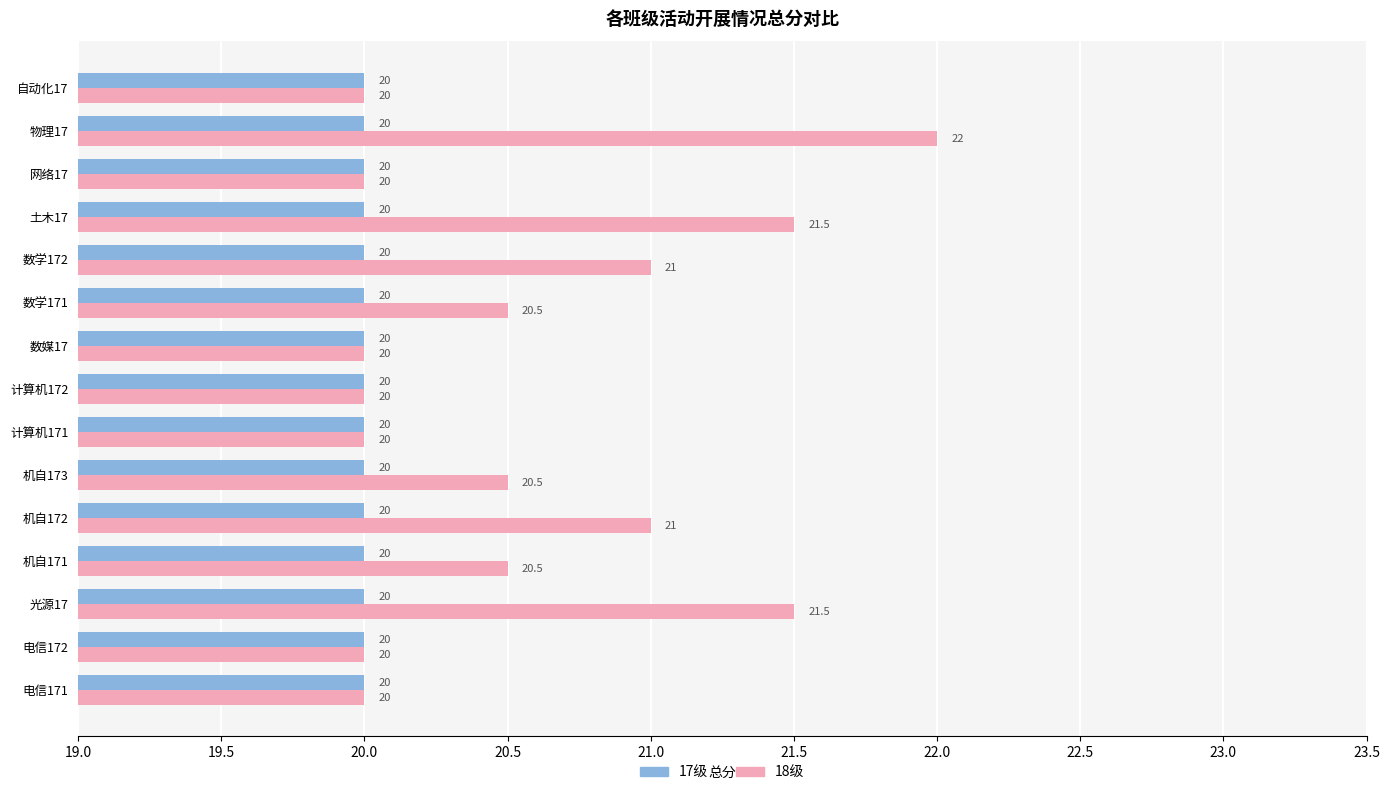

What is the maximum value shown in the chart?

22.0